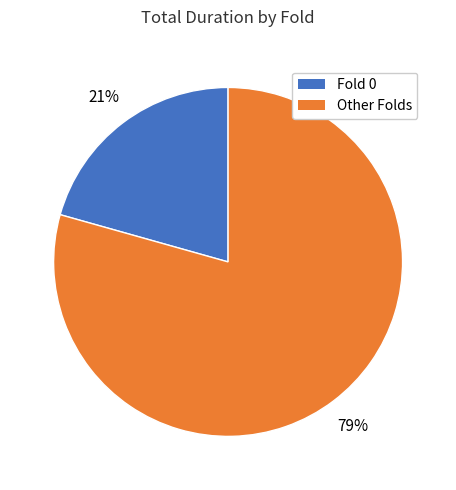

To the nearest percent, what is the average slice percentage?

50%